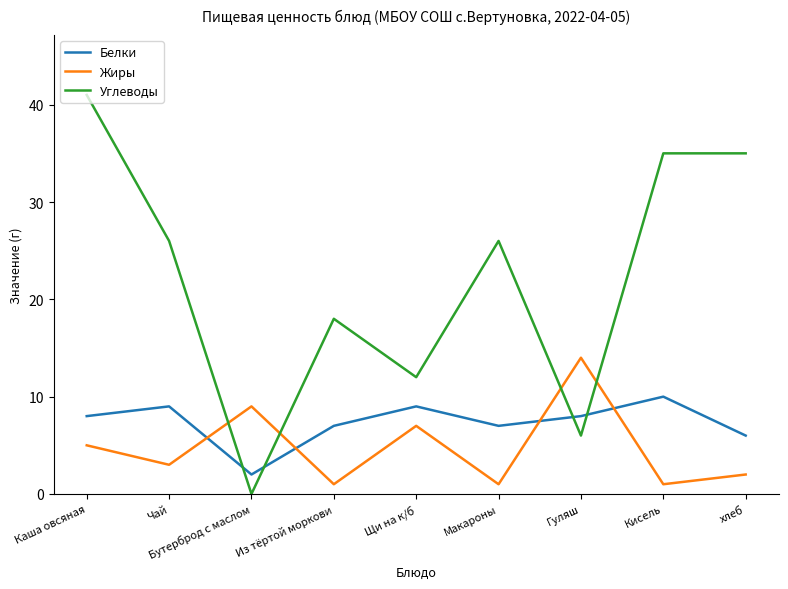

At which label is Углеводы closest to 20?

Из тёртой моркови